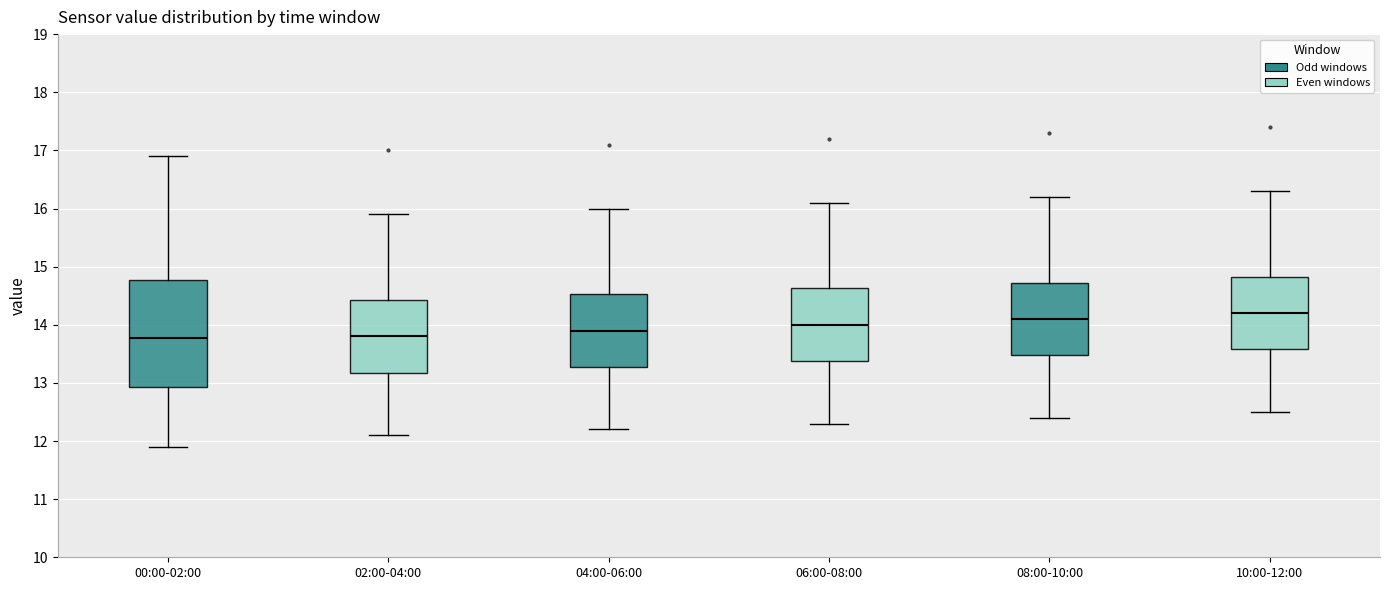

Which box is the tallest, from its lower edge to its upper edge?

00:00-02:00